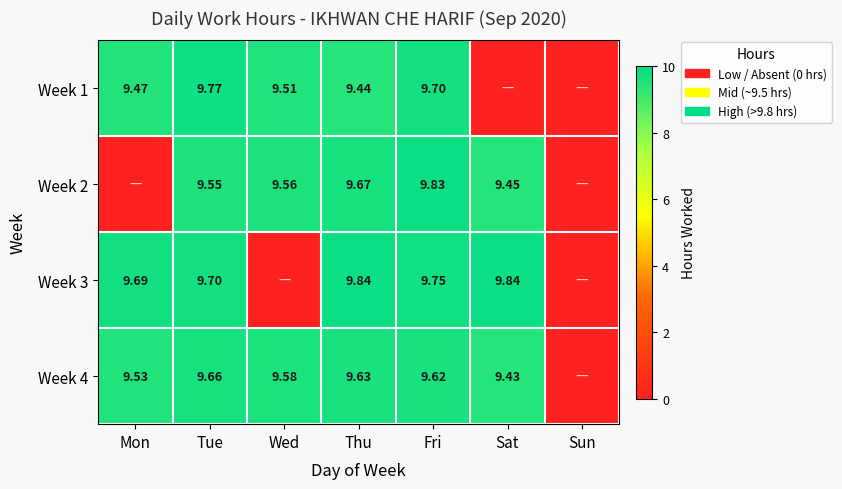

Is the value of Week 4 at Thu greater than the value of Week 2 at Fri?

No